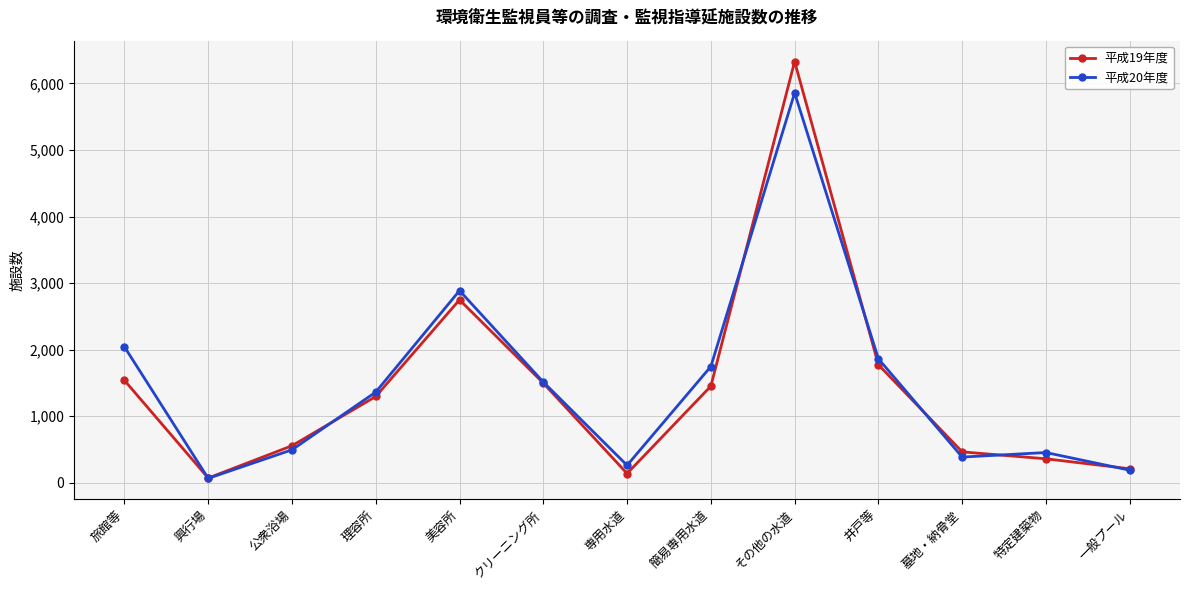

The value of 平成20年度 at 美容所 is 2887. True or false?

True